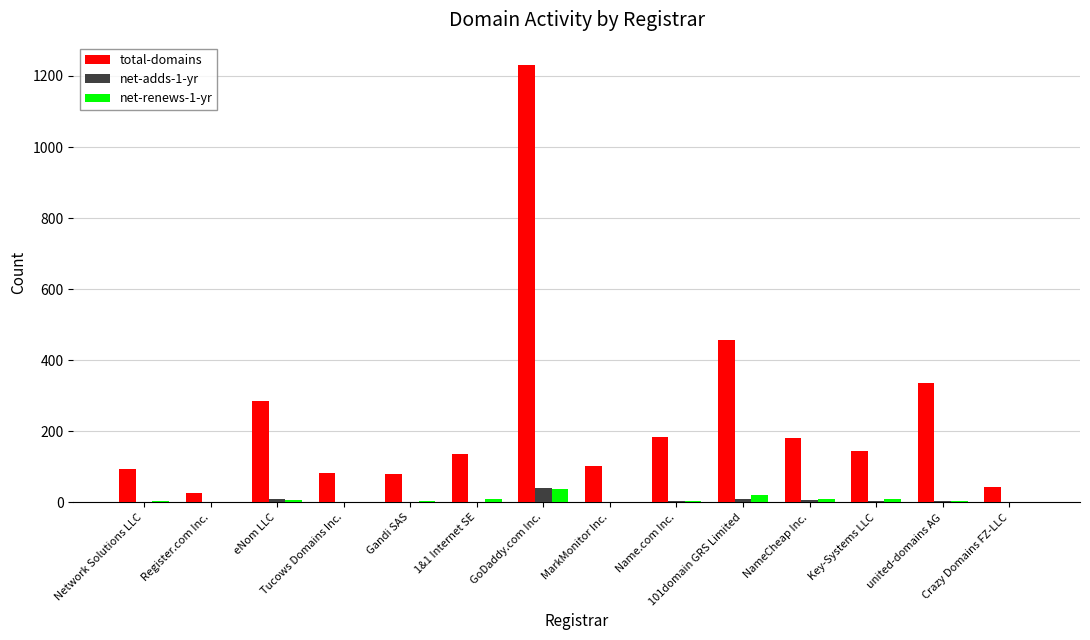

At which label does net-adds-1-yr first exceed 3?

eNom LLC